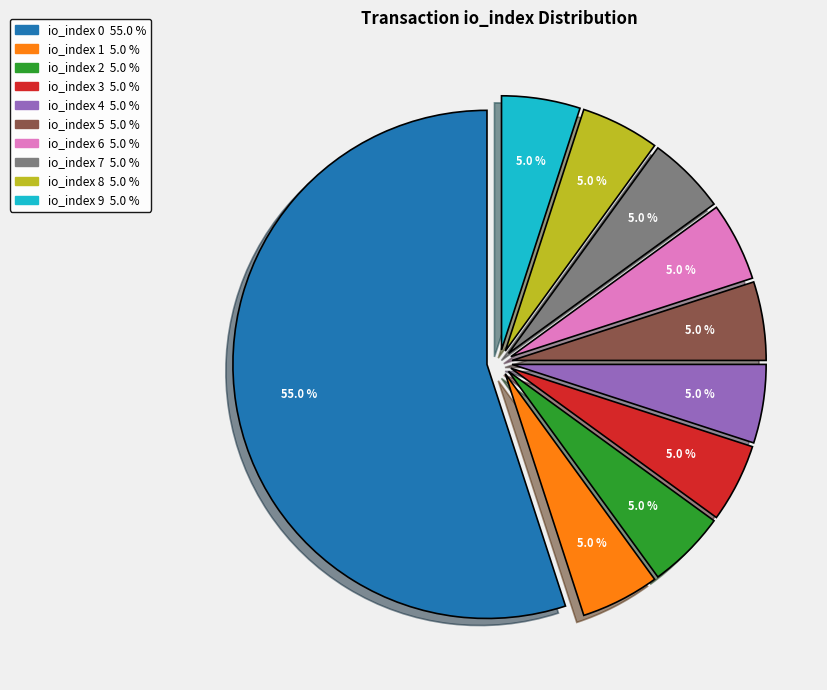

To the nearest percent, what is the difference between the largest and smallest slice percentages?

50%